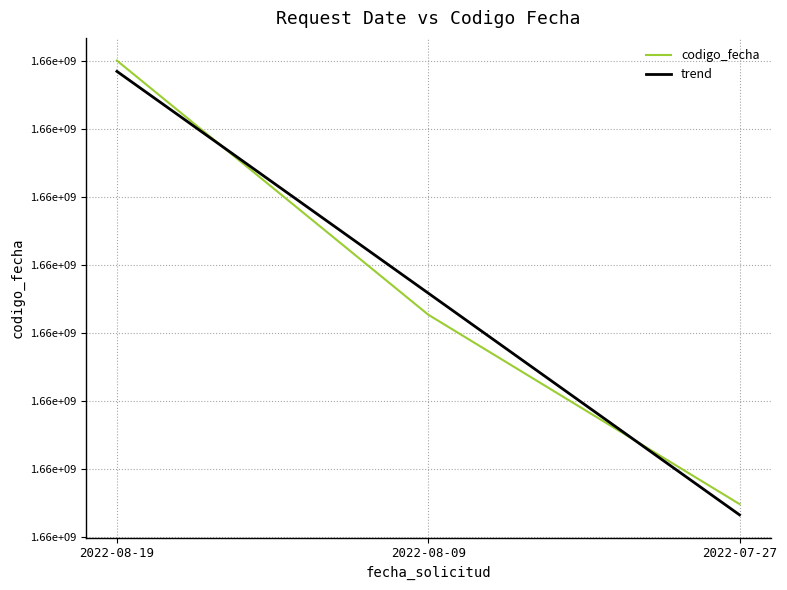

Count the number of data series in this chart.

1